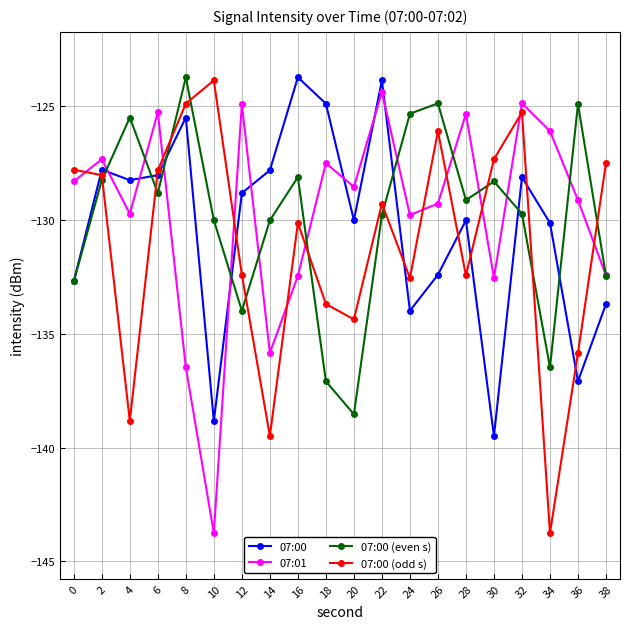

What is the approximate value of 07:01 at 34?

-126.1